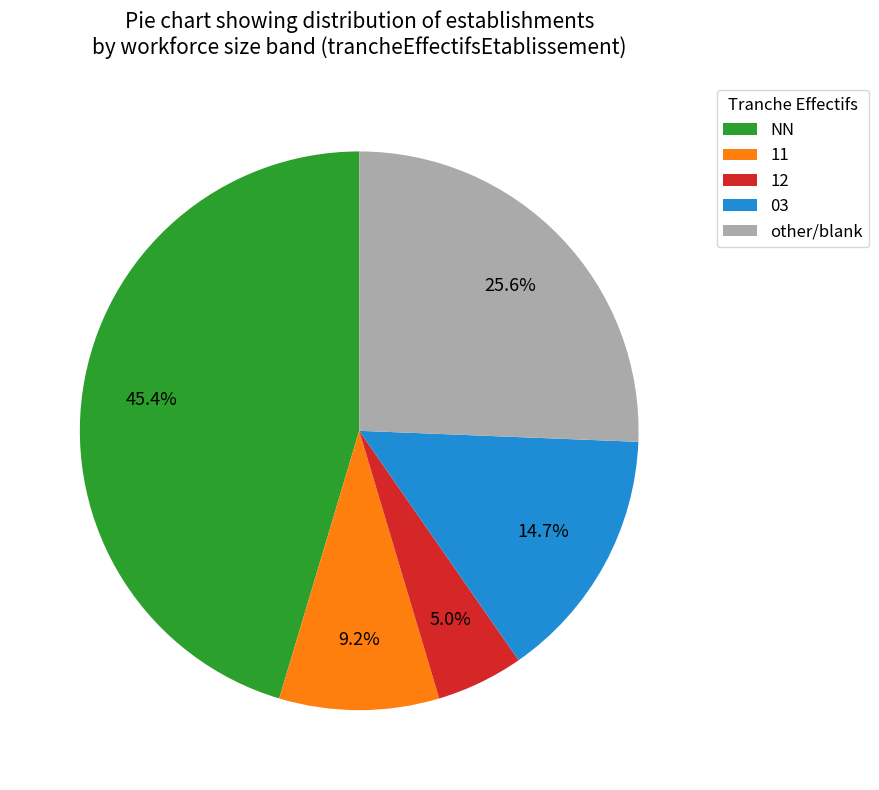

Is there any slice that represents more than half of the pie?

No